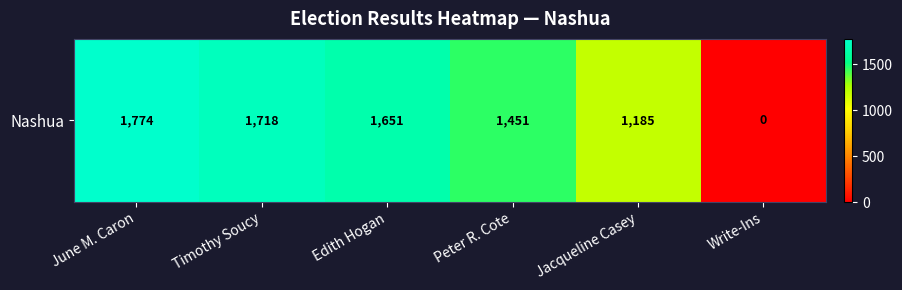

What is the greatest value displayed?

1774